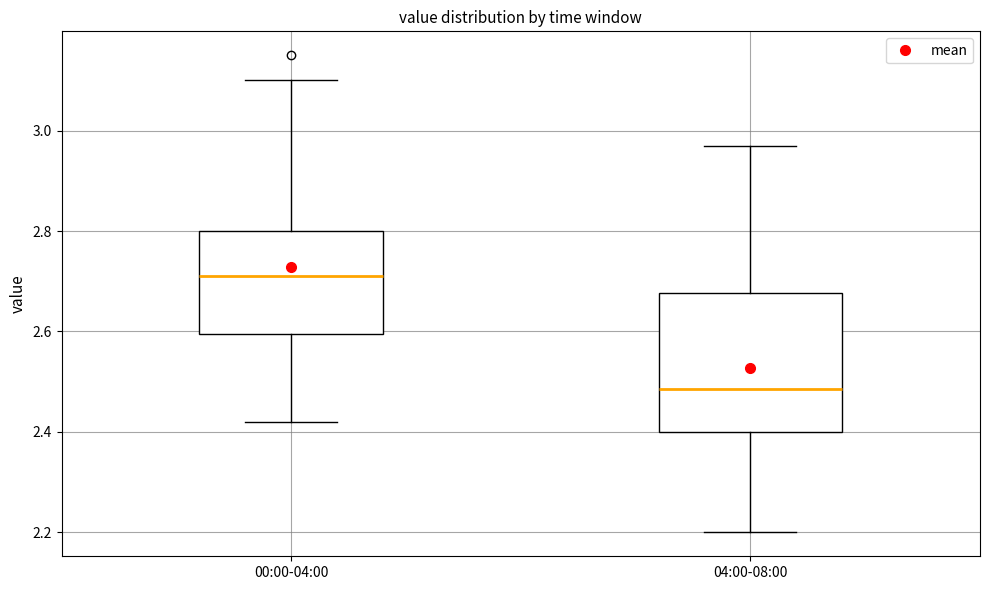

Where is the lower edge of the box for 04:00-08:00 on the y-axis? The values are not printed on the chart, so give them approximately, as read against the axis.

2.40